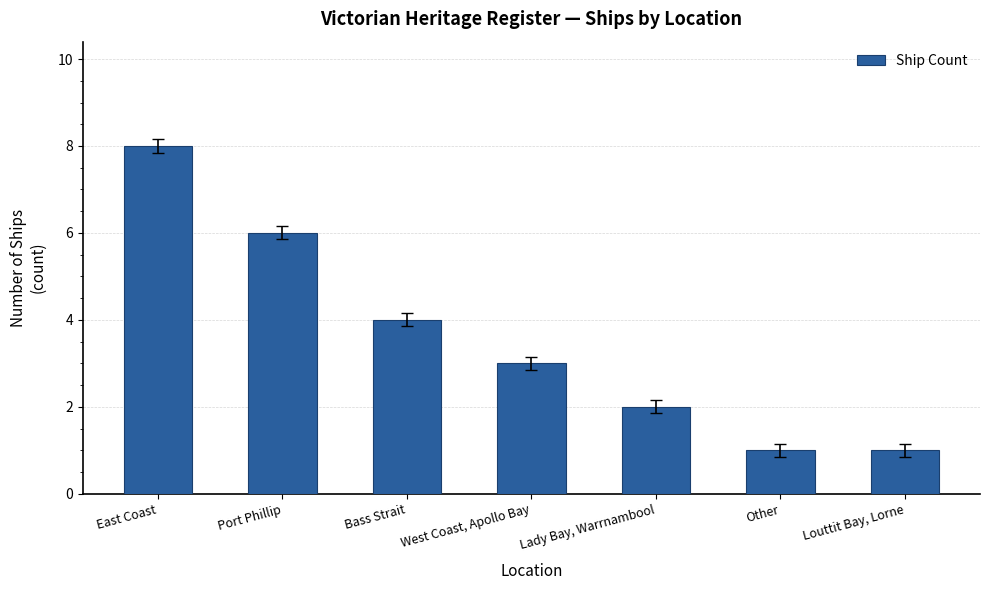

Count the values in the range 1 to 6.

6